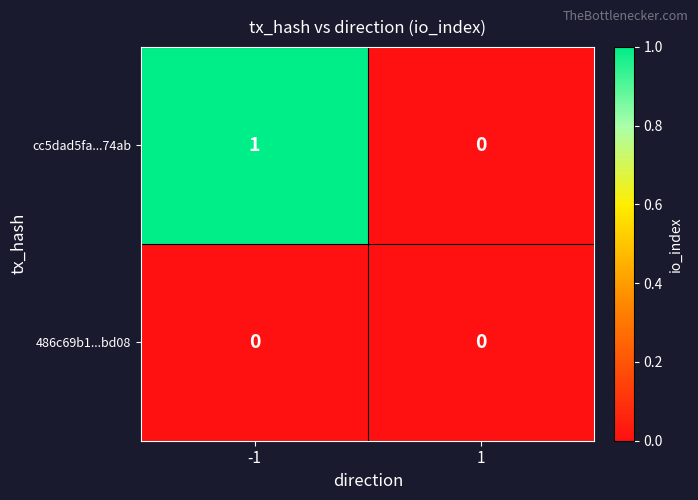

Which series has the largest total across all categories?

cc5dad5fa...74ab